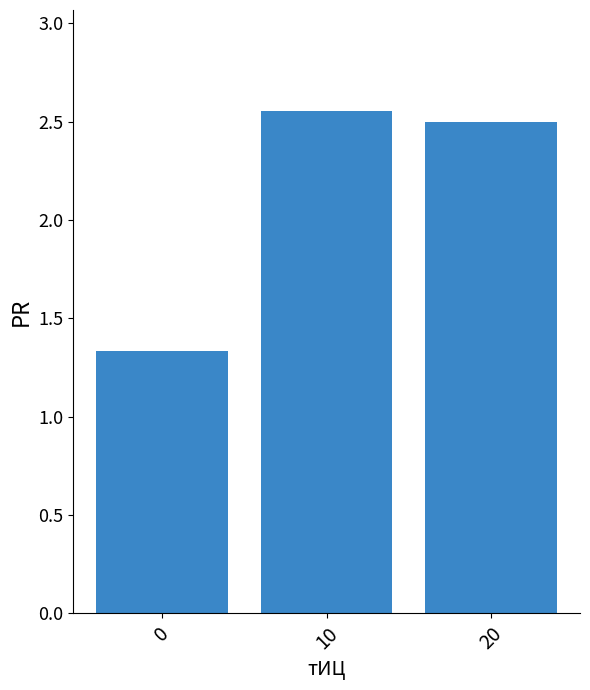

What is the value of the 3rd bar from the left?

2.5